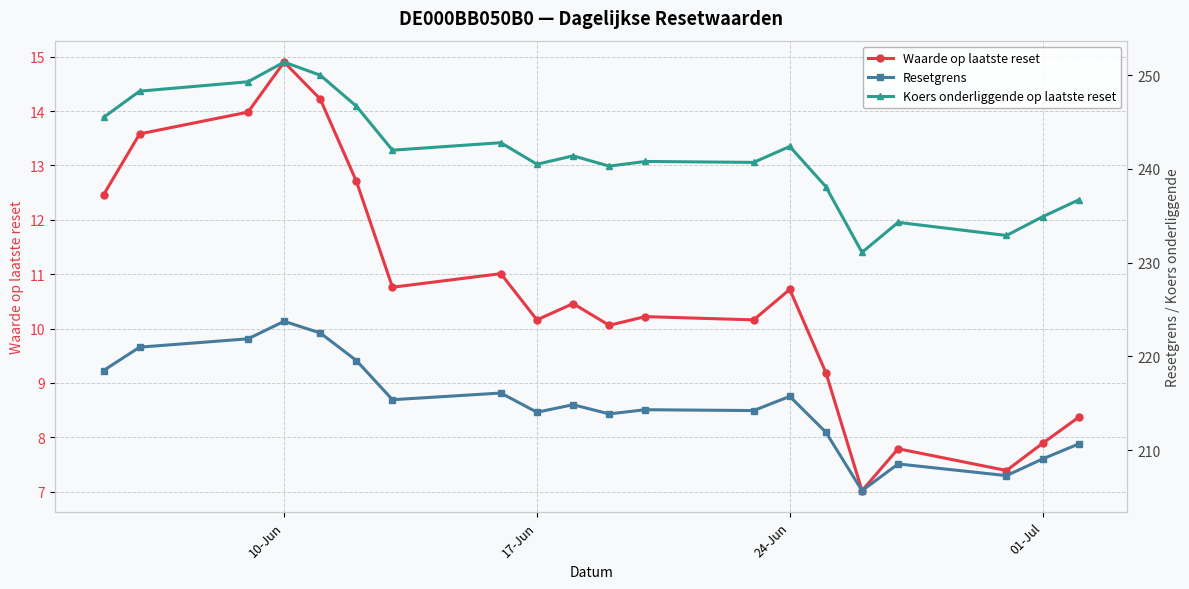

What is the minimum value shown in the chart?

7.0